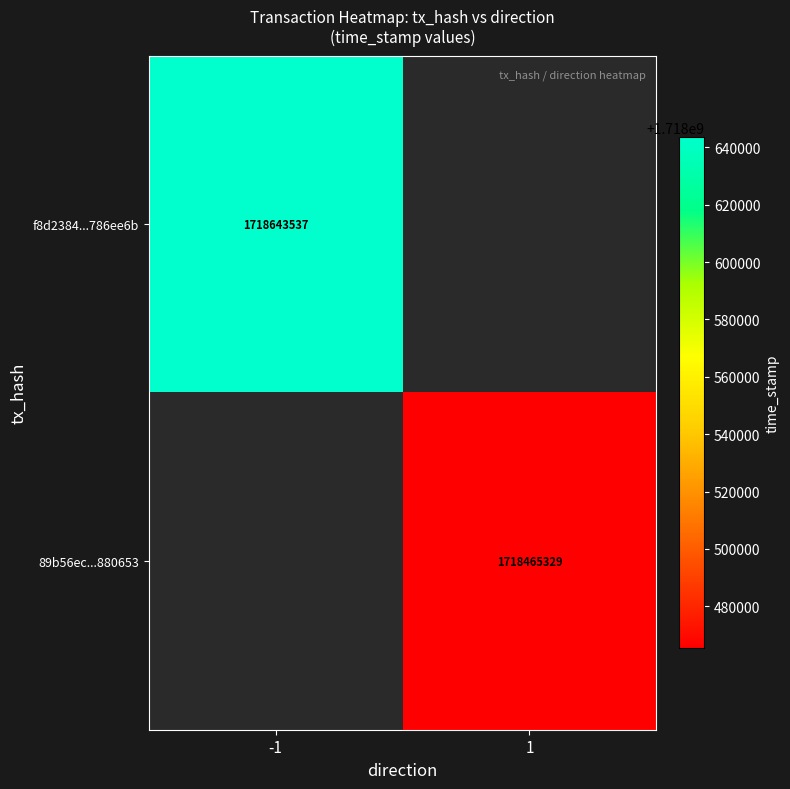

True or false: 89b56ec...880653 has a value of 2372367953 at 1.

False